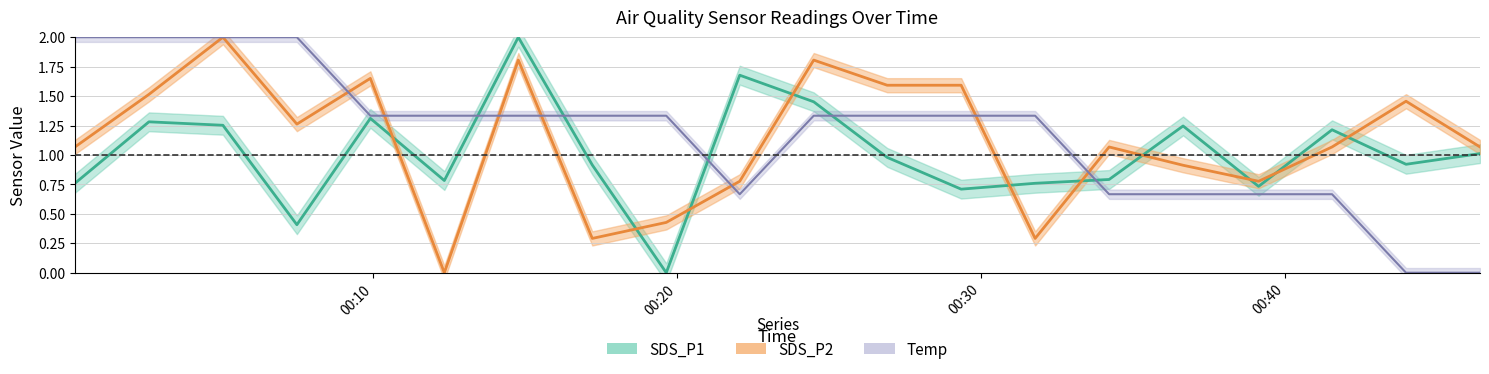

How many categories are shown in the chart?

20